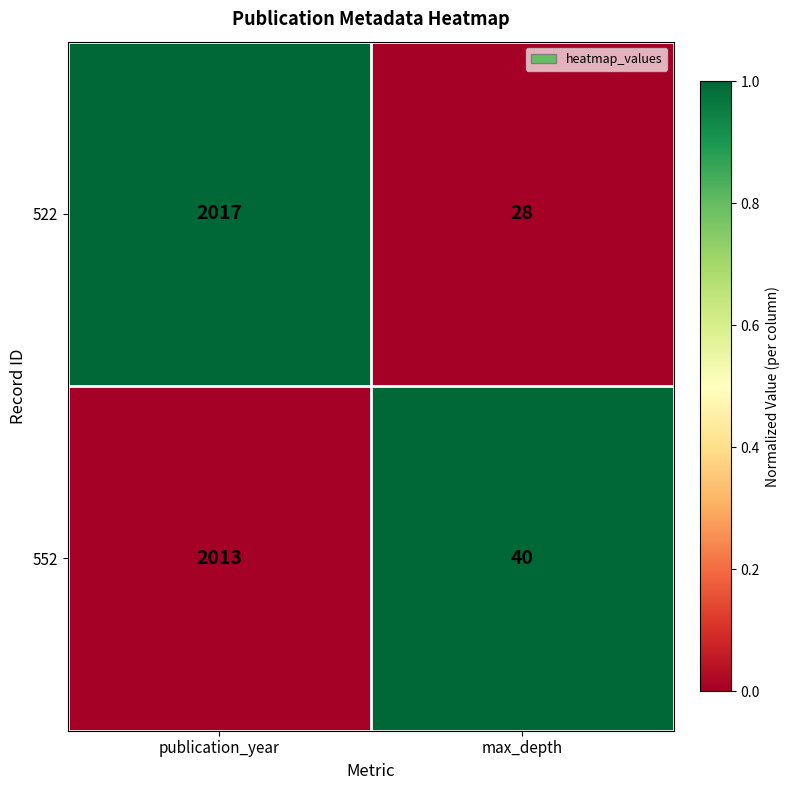

Reading left to right, extract all data points from this chart.

522: 2017	28
552: 2013	40